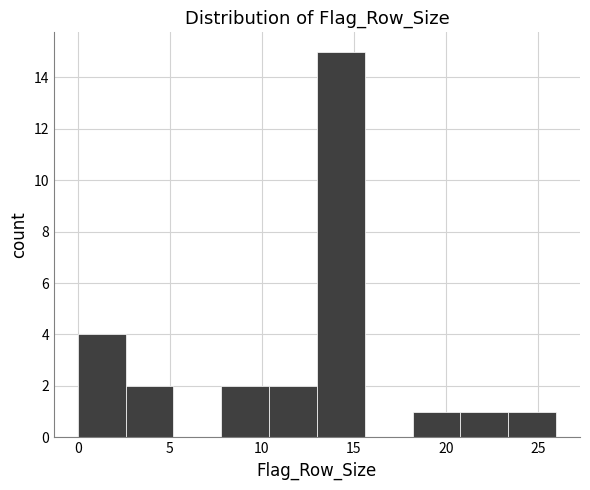

What is the height of the bar covering 20.8 to 23.4 on the x-axis? Neither the bar edges nor the heights are printed on the chart, so give them approximately, as read against the axes.

1